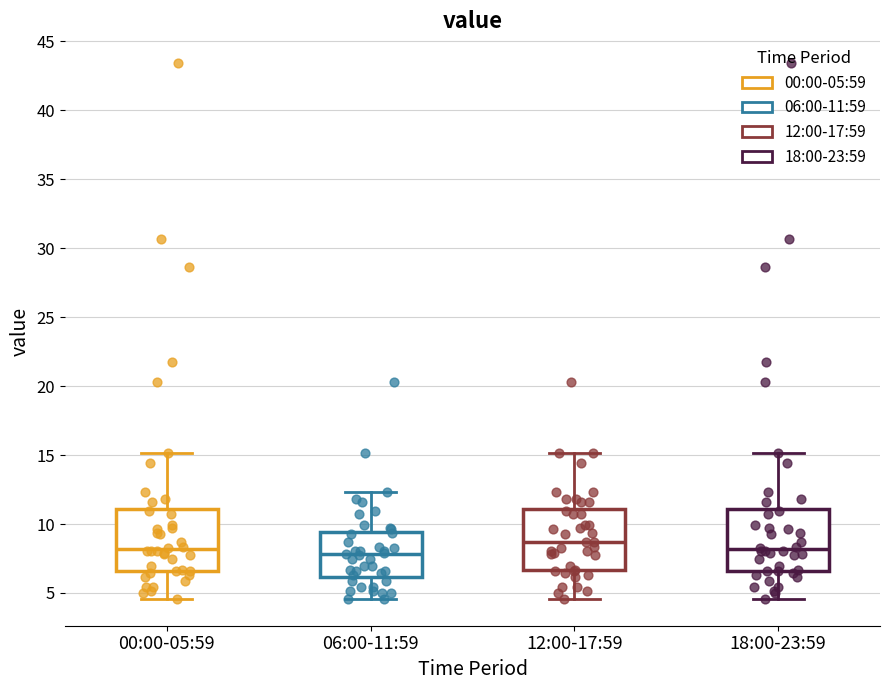

Reading left to right, read every box against the y-axis: the position of its median line, the range the box covers, and the ends of its whiskers. The values are not printed on the chart, so give them approximately, as read against the axis.

00:00-05:59: median 8.0, box 6.5 to 11.0, whiskers 4.5 to 15.0
06:00-11:59: median 8.0, box 6.0 to 9.5, whiskers 4.5 to 12.5
12:00-17:59: median 8.5, box 6.5 to 11.0, whiskers 4.5 to 15.0
18:00-23:59: median 8.0, box 6.5 to 11.0, whiskers 4.5 to 15.0